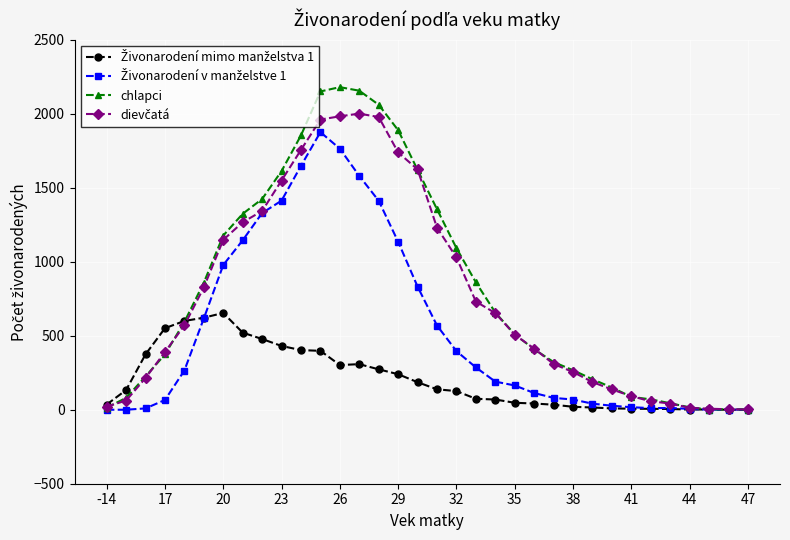

What is the greatest value displayed?

2180